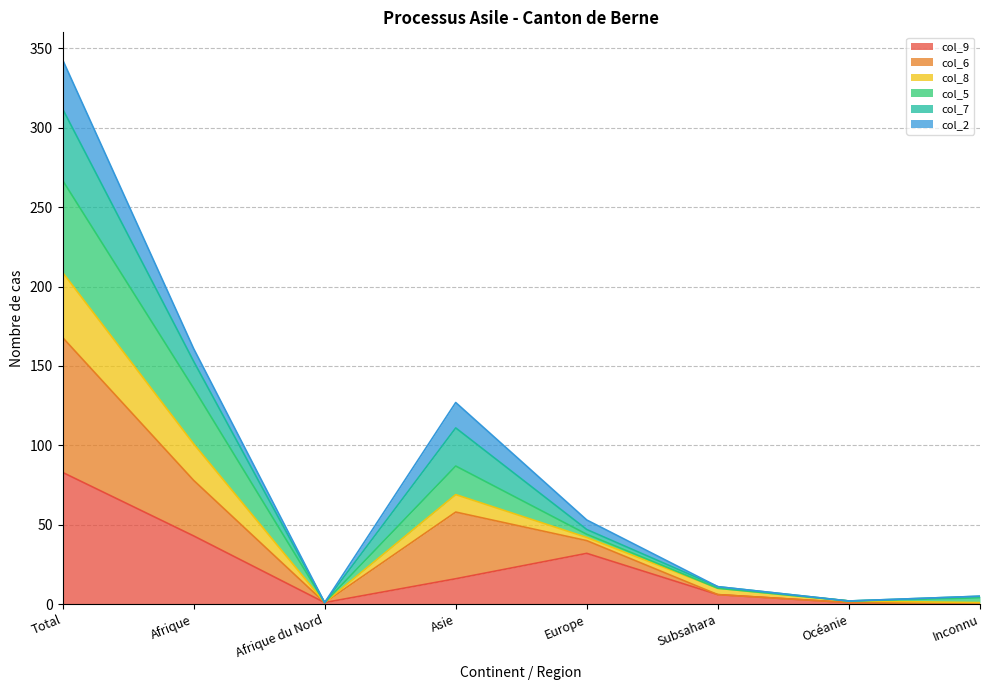

What position from the left is Europe?

5